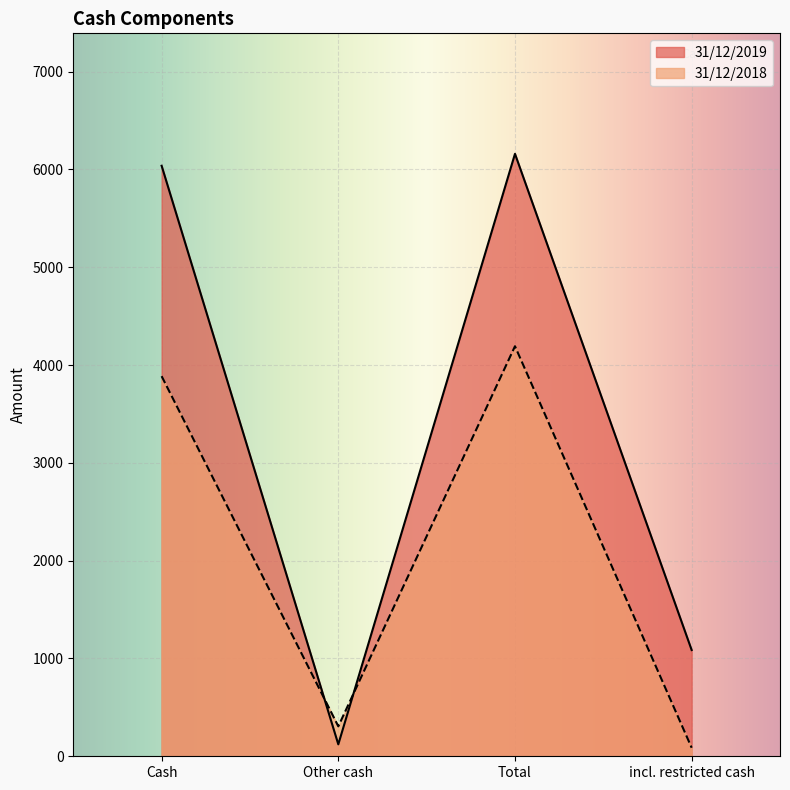

Which category has the highest value in the 31/12/2019 series?

Total